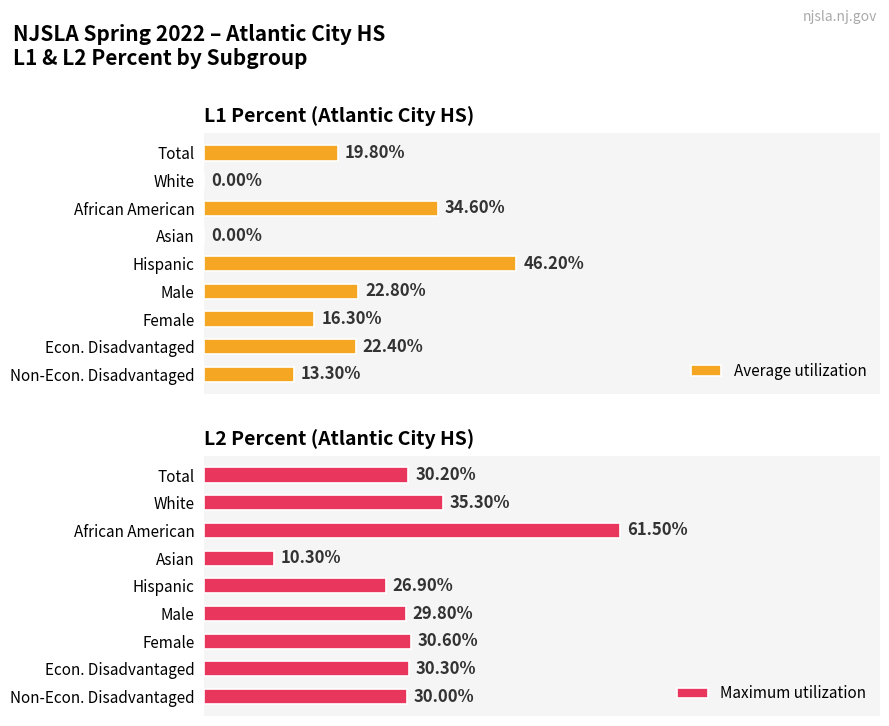

Rank the categories by Maximum utilization value from lowest to highest.

Asian, Hispanic, Male, Non-Econ. Disadvantaged, Total, Econ. Disadvantaged, Female, White, African American